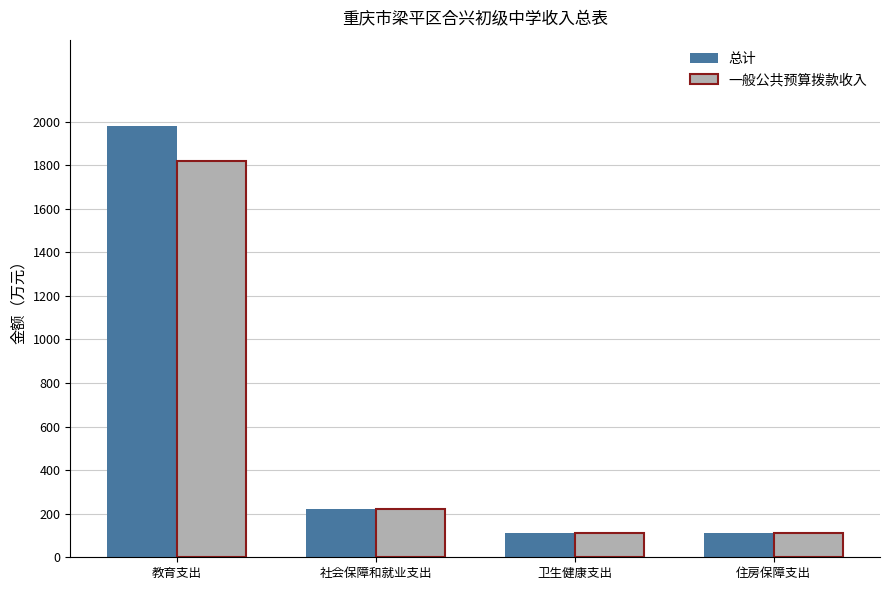

Is it true that 总计 equals 109.8 at 住房保障支出?

True